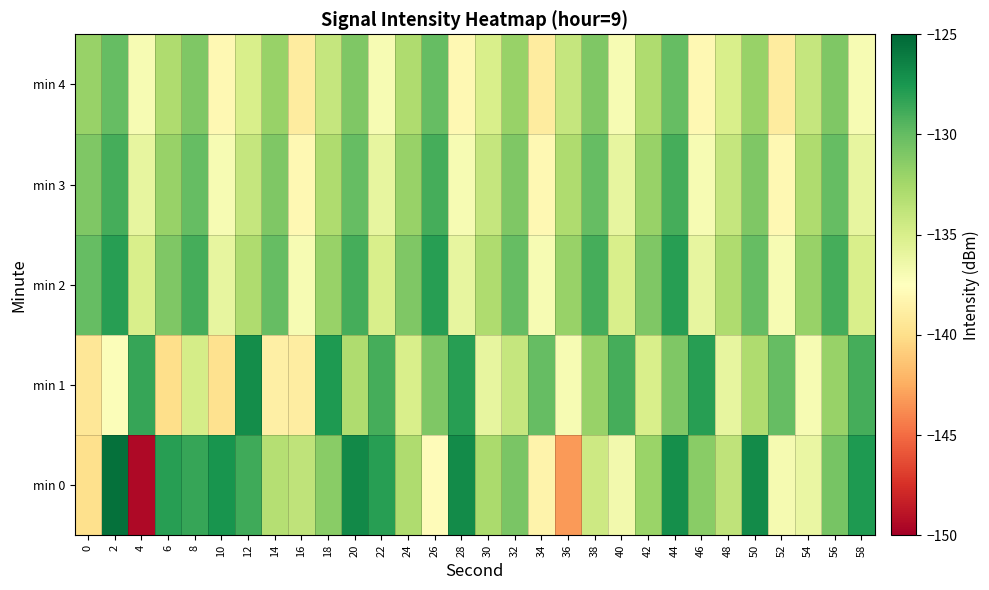

Reading left to right, transcribe all the data shown in this chart.

min 0: 0=-139.9	2=-125.5	4=-149.5	6=-128.0	8=-128.4	10=-127.4	12=-128.8	14=-133.2	16=-133.7	18=-131.4	20=-126.8	22=-128.0	24=-132.9	26=-137.8	28=-126.9	30=-132.7	32=-130.8	34=-138.5	36=-143.2	38=-134.4	40=-136.7	42=-132.1	44=-127.1	46=-131.4	48=-133.7	50=-126.9	52=-136.8	54=-136.2	56=-130.7	58=-127.7
min 1: 0=-139.4	2=-137.2	4=-128.5	6=-140.0	8=-134.8	10=-139.8	12=-127.0	14=-138.7	16=-138.9	18=-127.7	20=-133.0	22=-129.0	24=-135.0	26=-131.0	28=-128.0	30=-136.0	32=-134.0	34=-130.0	36=-137.0	38=-132.0	40=-129.0	42=-135.0	44=-131.0	46=-128.0	48=-136.0	50=-133.0	52=-130.0	54=-137.0	56=-132.0	58=-129.0
min 2: 0=-130.0	2=-128.0	4=-135.0	6=-131.0	8=-129.0	10=-136.0	12=-133.0	14=-130.0	16=-137.0	18=-132.0	20=-129.0	22=-135.0	24=-131.0	26=-128.0	28=-136.0	30=-133.0	32=-130.0	34=-137.0	36=-132.0	38=-129.0	40=-135.0	42=-131.0	44=-128.0	46=-136.0	48=-133.0	50=-130.0	52=-137.0	54=-132.0	56=-129.0	58=-135.0
min 3: 0=-131.0	2=-129.0	4=-136.0	6=-132.0	8=-130.0	10=-137.0	12=-134.0	14=-131.0	16=-138.0	18=-133.0	20=-130.0	22=-136.0	24=-132.0	26=-129.0	28=-137.0	30=-134.0	32=-131.0	34=-138.0	36=-133.0	38=-130.0	40=-136.0	42=-132.0	44=-129.0	46=-137.0	48=-134.0	50=-131.0	52=-138.0	54=-133.0	56=-130.0	58=-136.0
min 4: 0=-132.0	2=-130.0	4=-137.0	6=-133.0	8=-131.0	10=-138.0	12=-135.0	14=-132.0	16=-139.0	18=-134.0	20=-131.0	22=-137.0	24=-133.0	26=-130.0	28=-138.0	30=-135.0	32=-132.0	34=-139.0	36=-134.0	38=-131.0	40=-137.0	42=-133.0	44=-130.0	46=-138.0	48=-135.0	50=-132.0	52=-139.0	54=-134.0	56=-131.0	58=-137.0